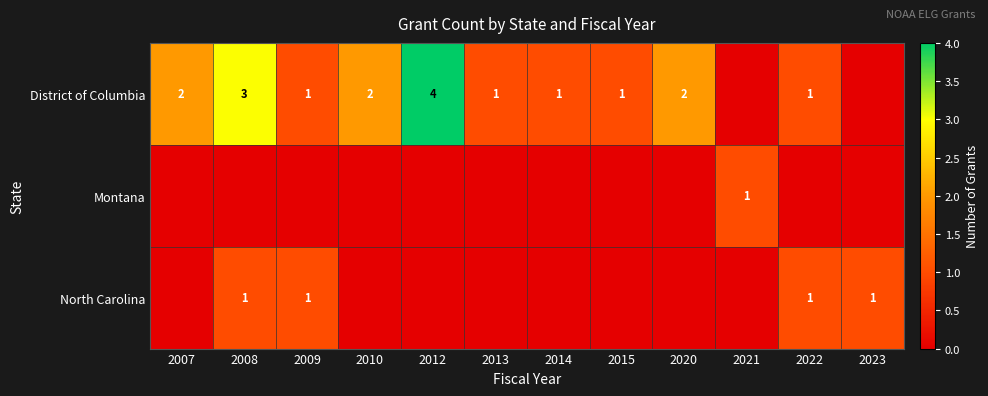

The value of North Carolina at 2008 is 1. True or false?

True